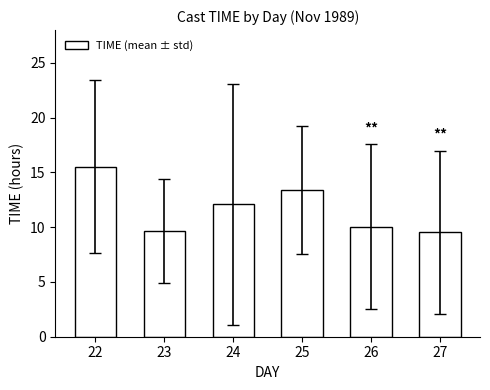

What is the smallest value displayed?

9.5